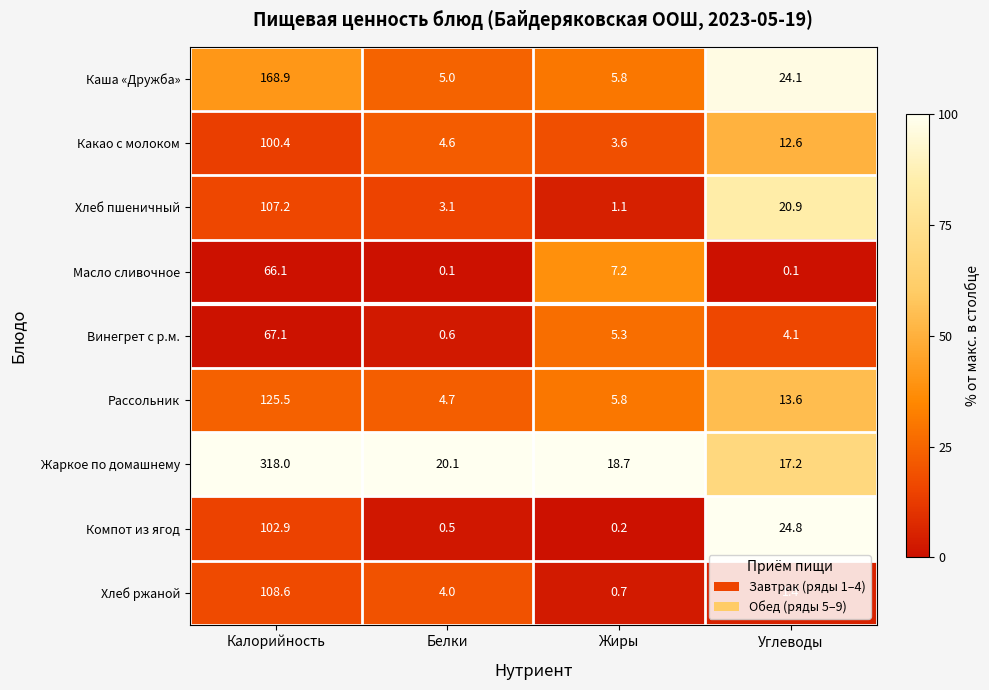

What is the total value across all series at Белки?

42.7